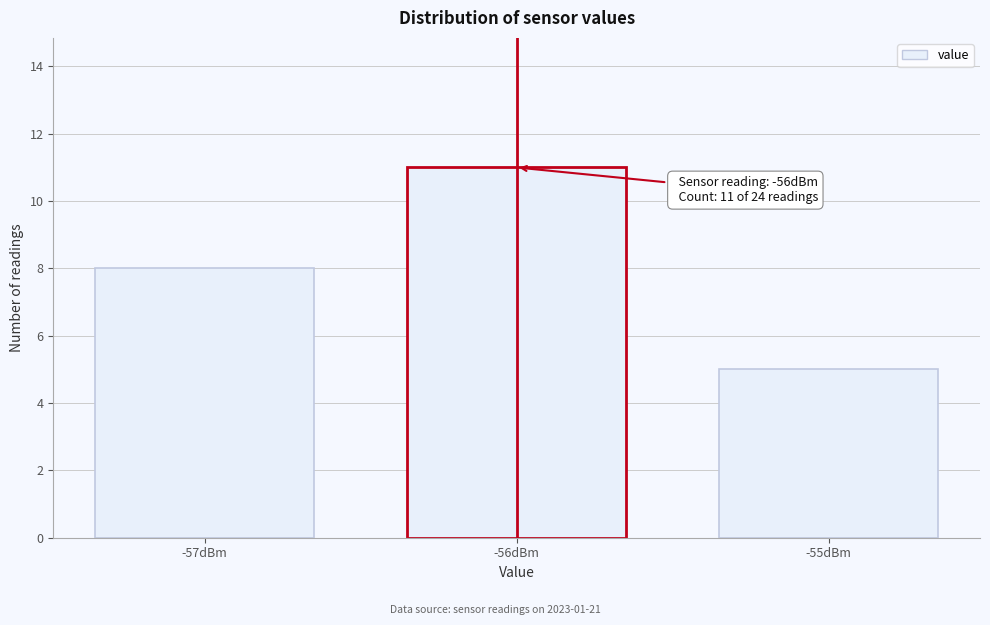

Reading left to right, what are all the values shown in this chart?

-57dBm=8	-56dBm=11	-55dBm=5